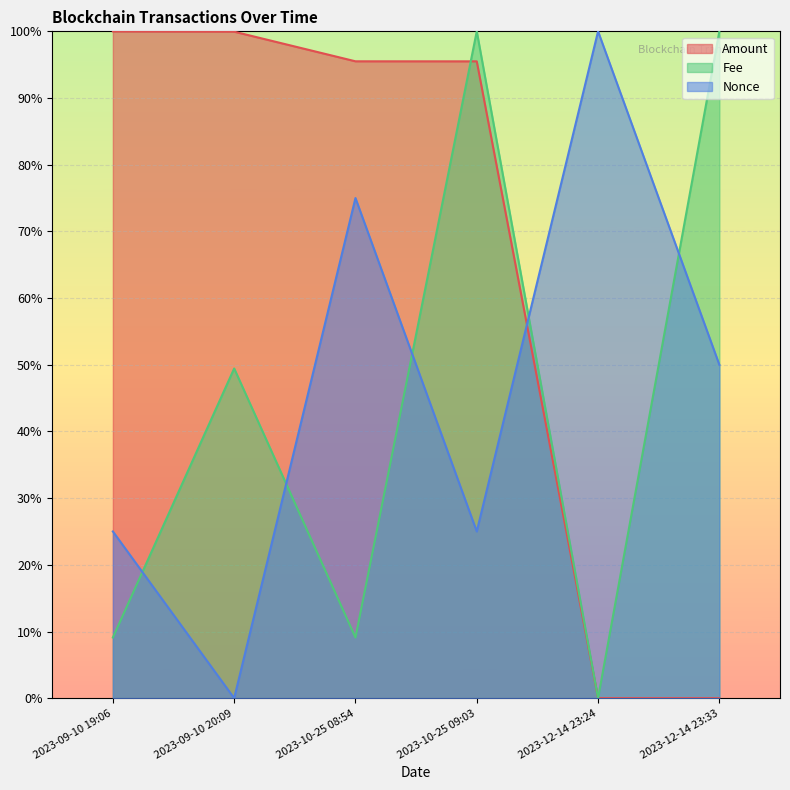

What is the average value of the Fee series?

0.4